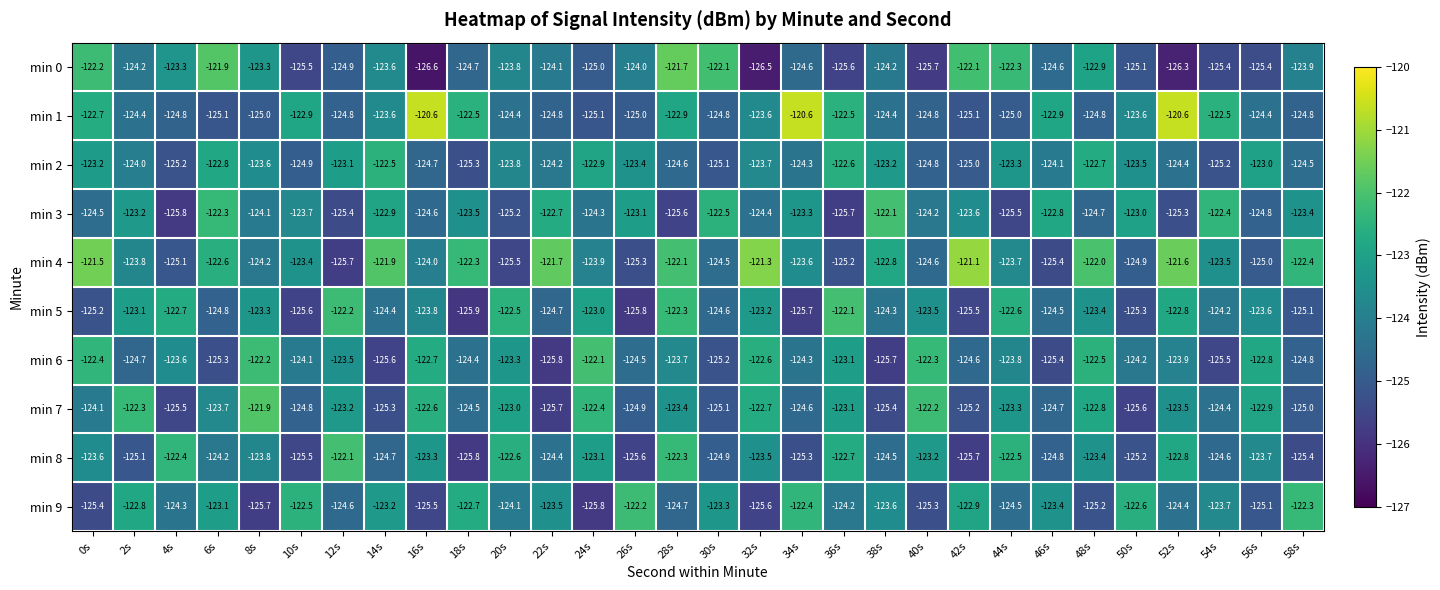

Which category has the lowest value in the min 8 series?

18s